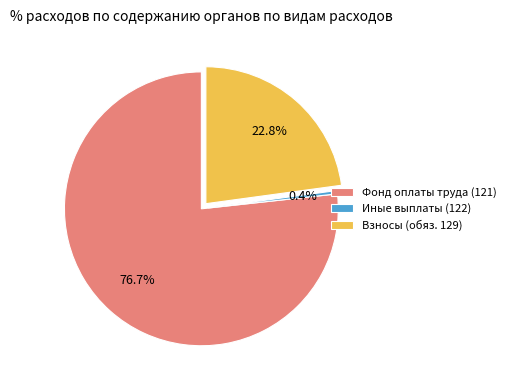

What is the ratio of the value at Взносы (обяз. 129) to the value at Фонд оплаты труда (121)?

0.3